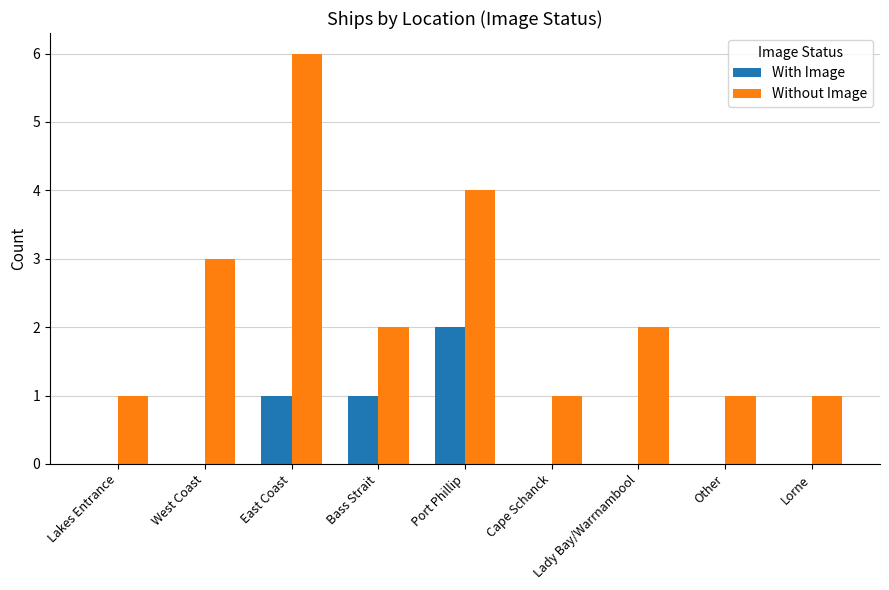

Which series has the largest range (max minus min)?

Without Image